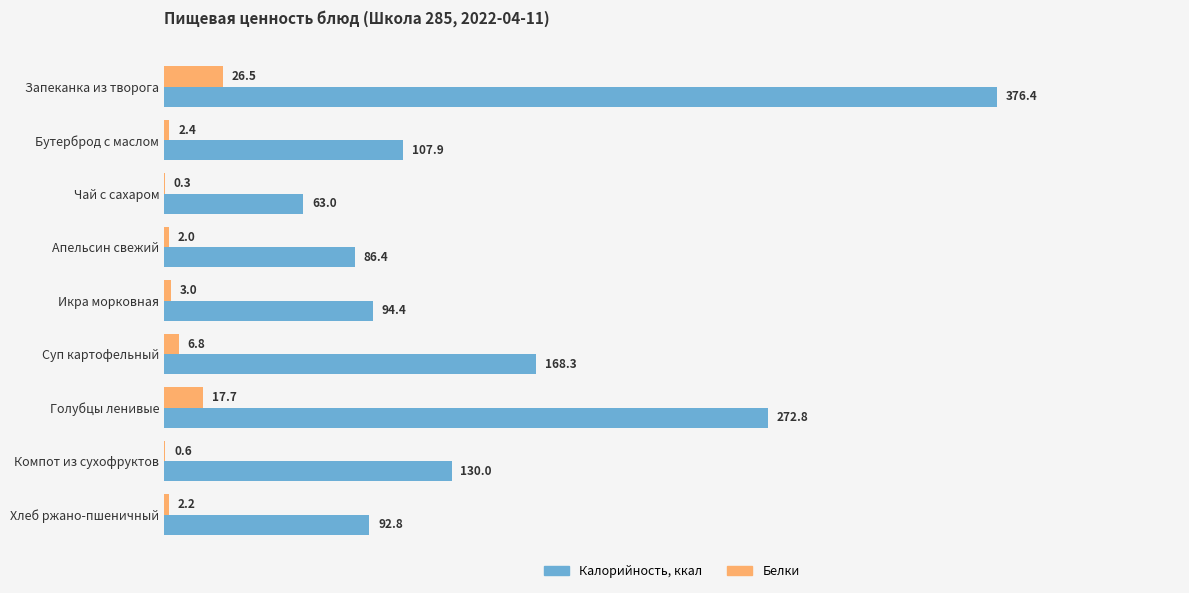

Which series has the largest total across all categories?

Калорийность, ккал